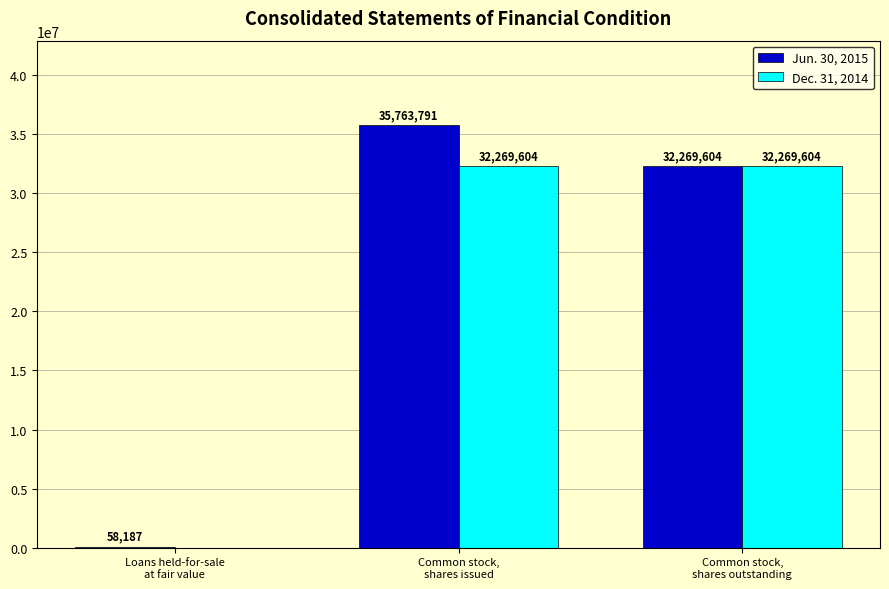

How many Dec. 31, 2014 values are between 0 and 32269604?

3